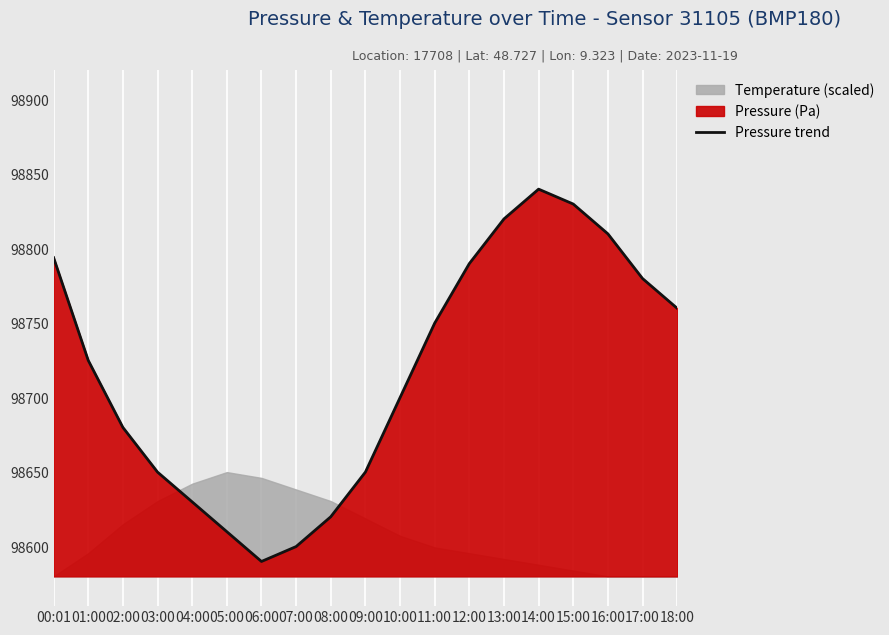

At which label is Pressure trend closest to 98715?

01:00